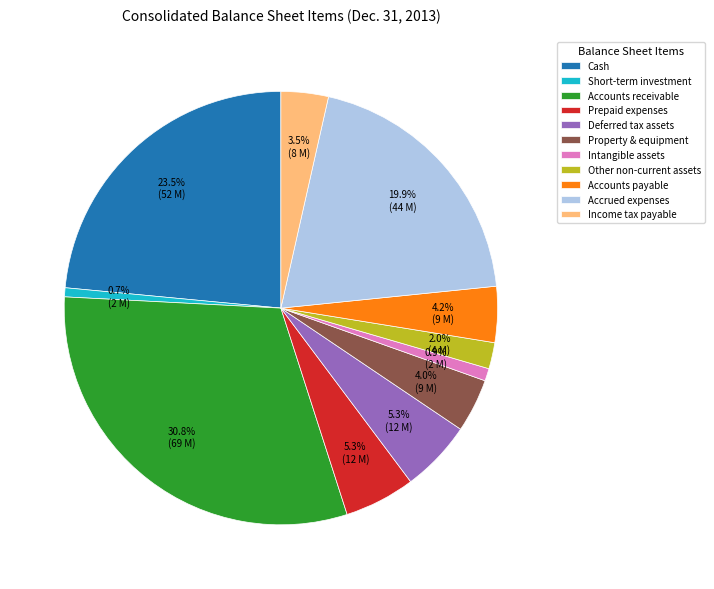

Combined, what portion of the pie is Deferred tax assets and Short-term investment?

6.0%